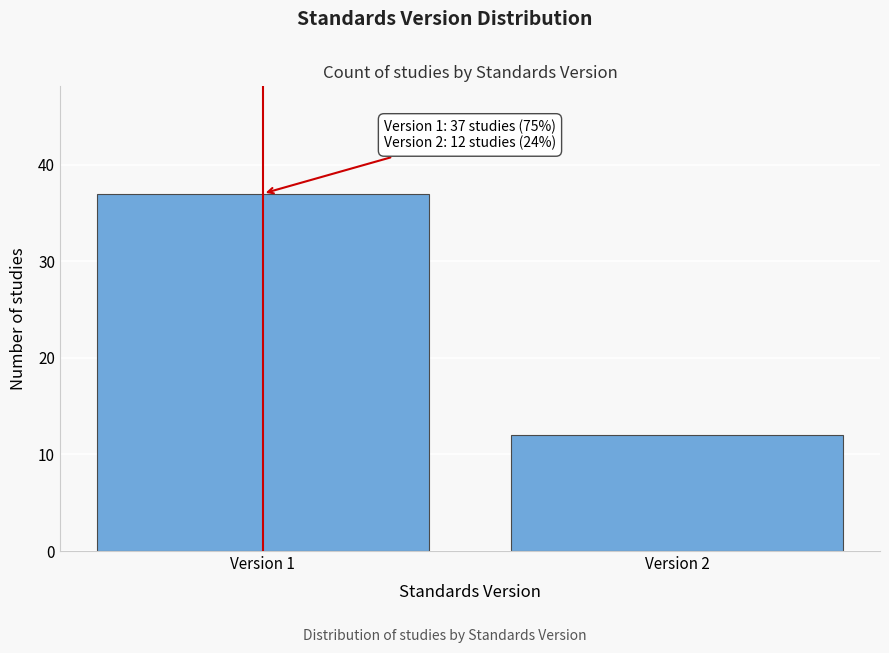

Reading right to left, extract all data points from this chart.

Version 2=12	Version 1=37